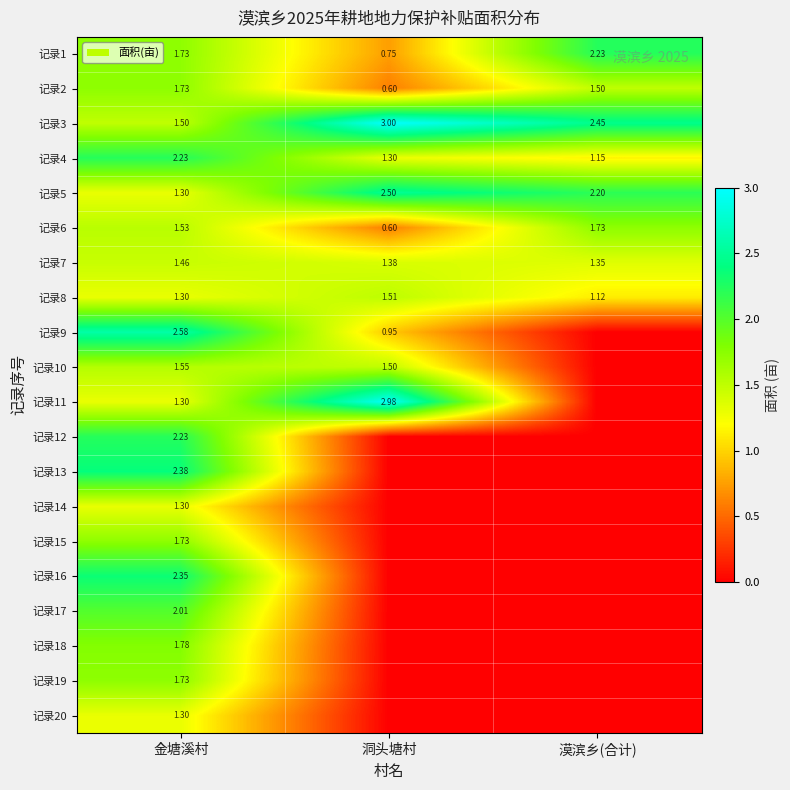

How many data points in 记录1 are above 1?

2